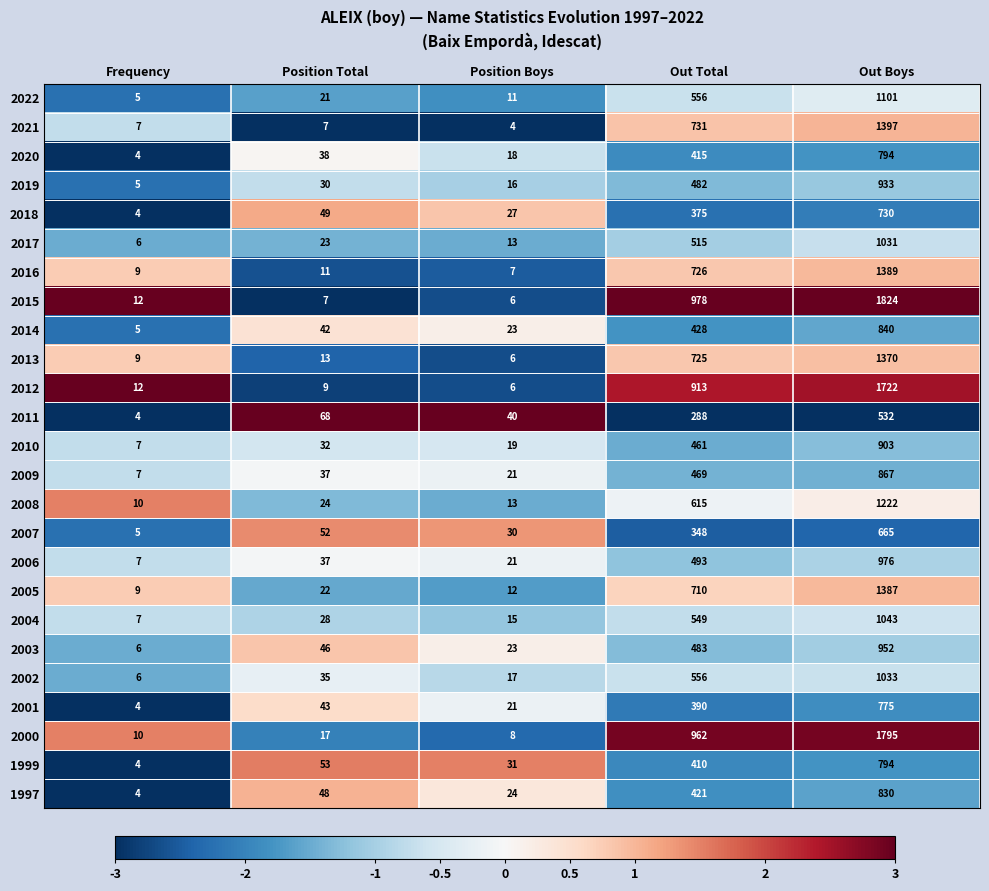

What is the difference between the maximum and minimum values in the 2021 series?

1393